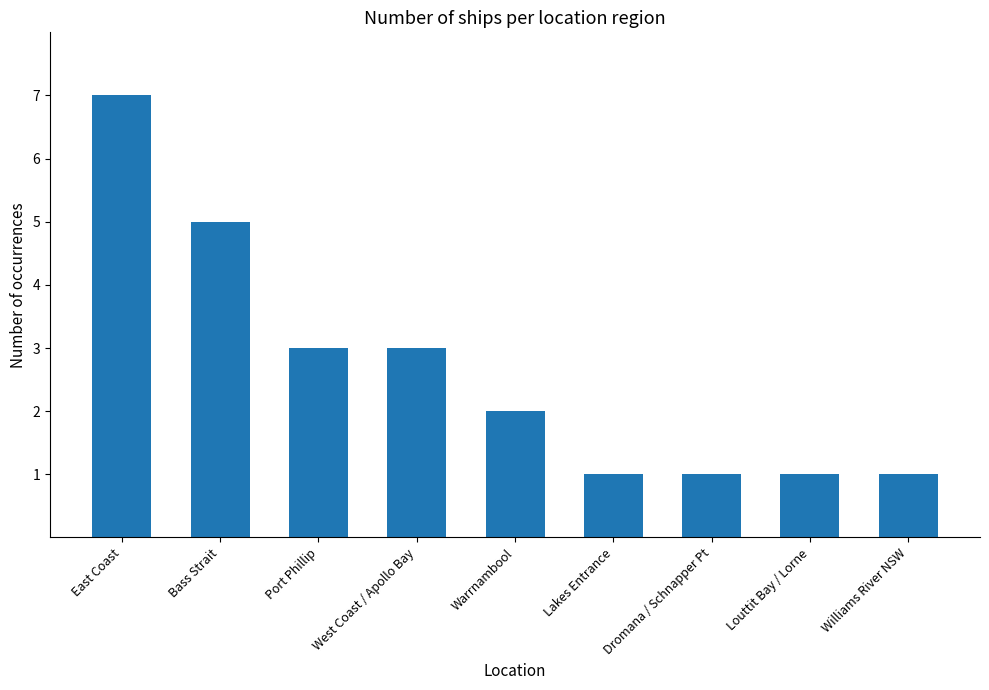

What is the smallest value displayed?

1